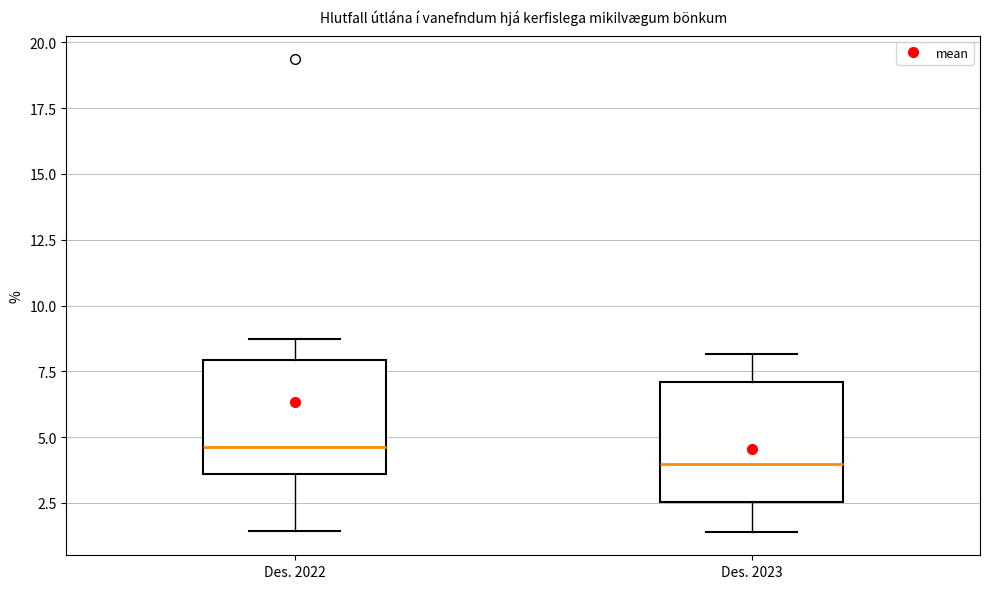

Reading left to right, transcribe this box plot: for each box, give where its median line is, the range the box spans, and where its two whiskers end, as read against the y-axis. The values are not printed on the chart, so give them approximately, as read against the axis.

Des. 2022: median 4.5, box 3.5 to 8.0, whiskers 1.5 to 8.5
Des. 2023: median 4.0, box 2.5 to 7.0, whiskers 1.5 to 8.0